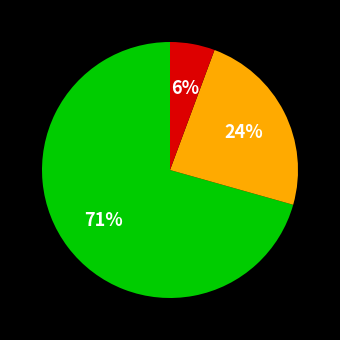

Is there any slice that represents more than half of the pie?

Yes